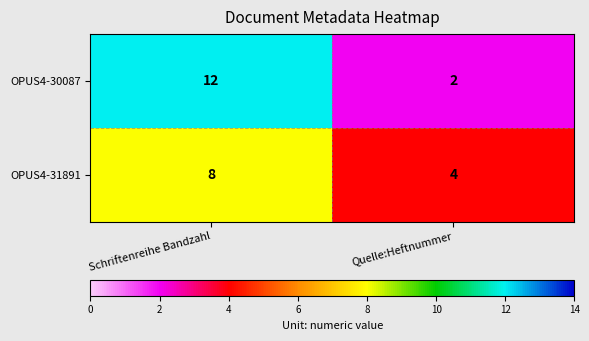

Reading right to left, extract all data points from this chart.

OPUS4-30087: 2	12
OPUS4-31891: 4	8